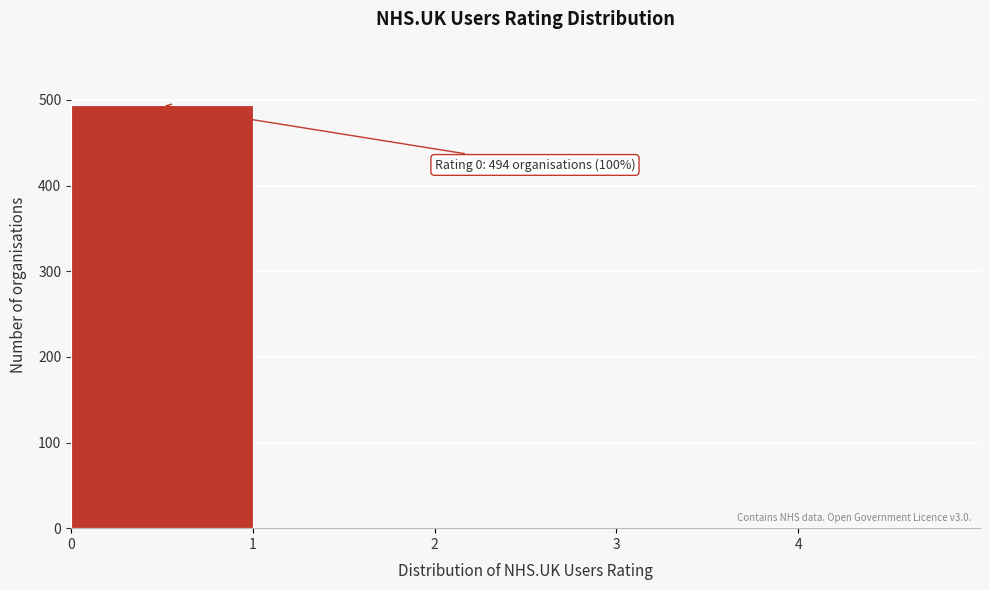

Which range on the x-axis has the tallest bar?

0 to 1